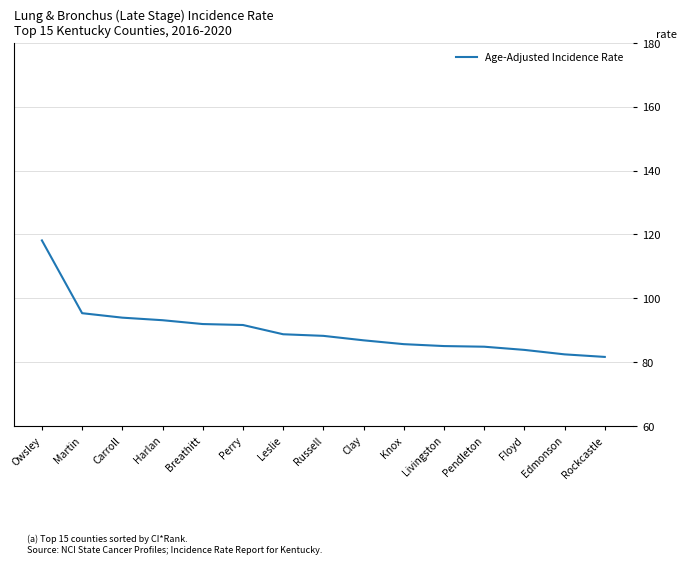

The chart shows a value of 86.8 at Clay. True or false?

True